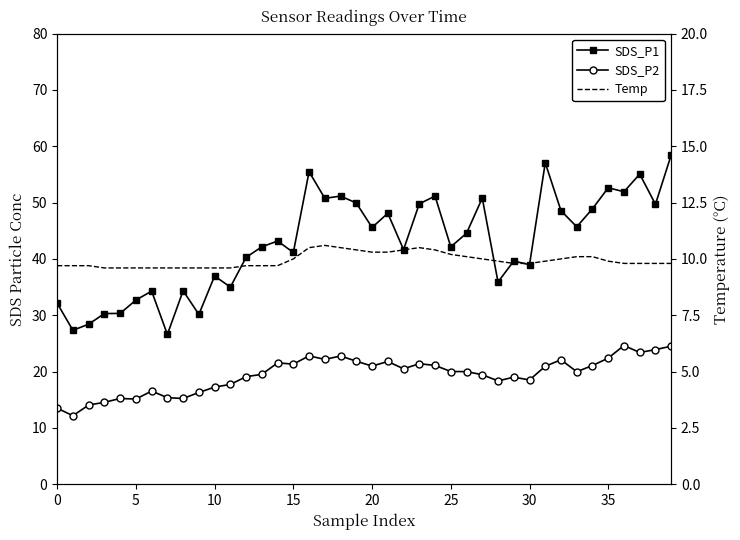

How many data points does each series have?

40